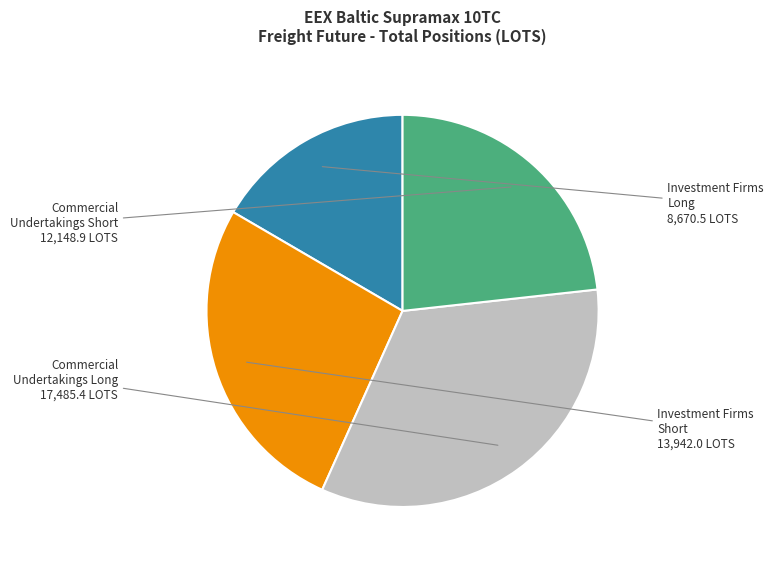

Which category has the biggest portion of the pie?

Commercial Undertakings Long